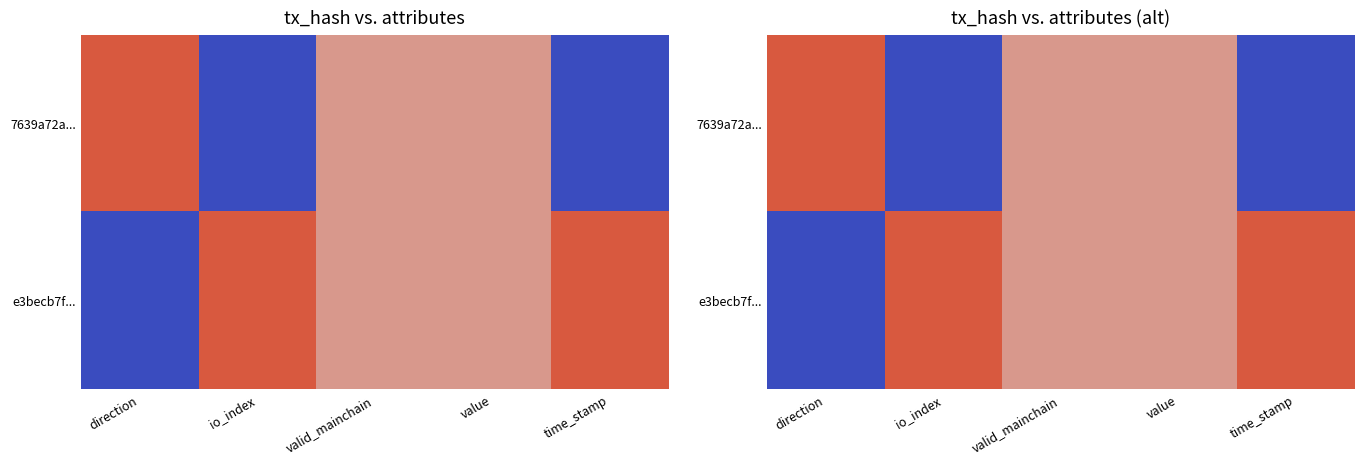

Which series has the largest total across all categories?

7639a72a...